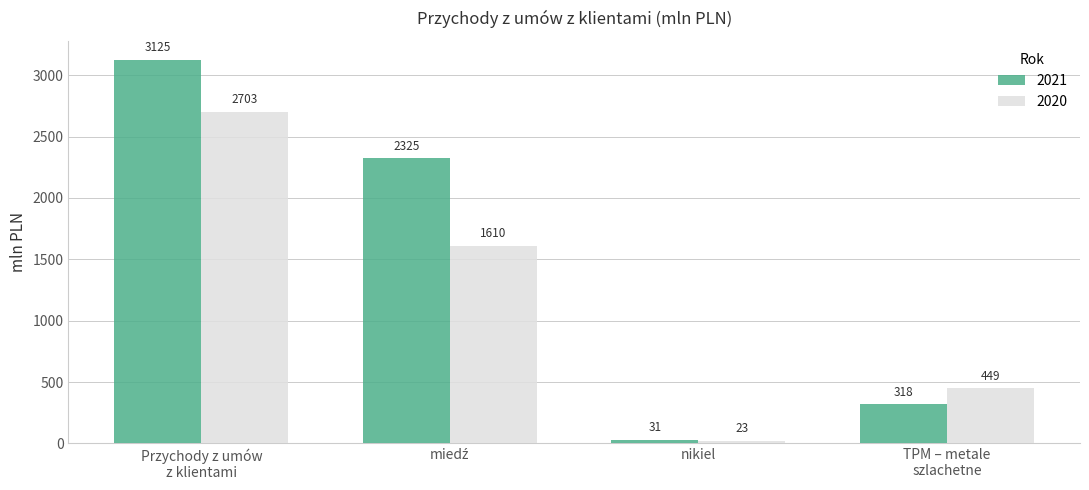

At Przychody z umów
z klientami, list the series in order from largest to smallest.

2021, 2020